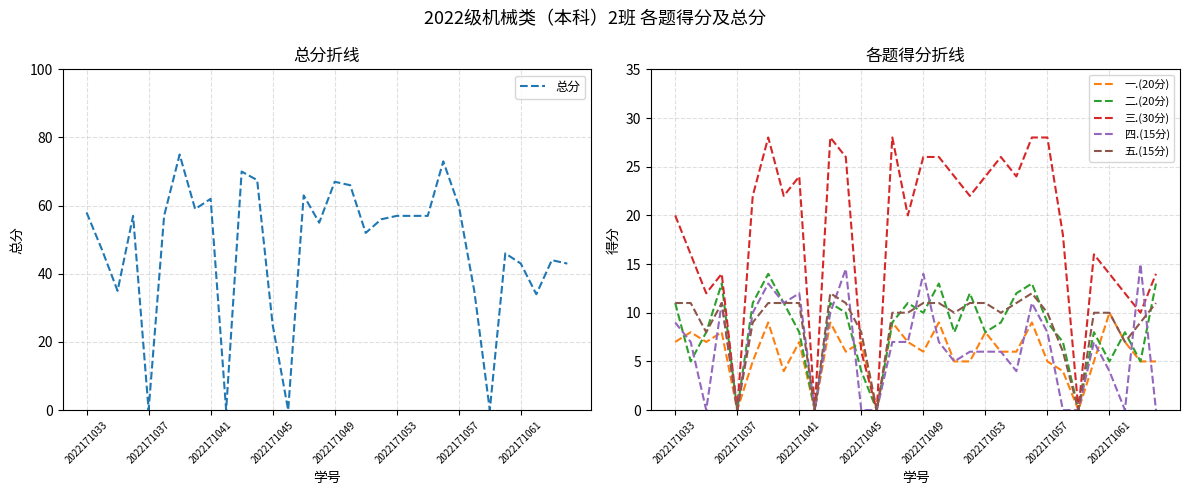

What is the difference between the maximum and minimum values in the 四.(15分) series?

15.0